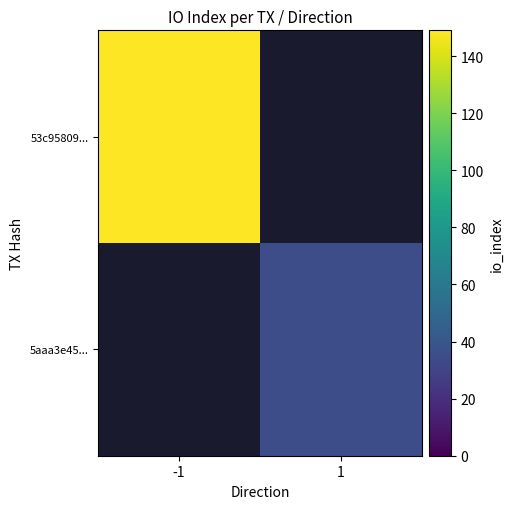

How many positive values does the 53c95809... series have?

1